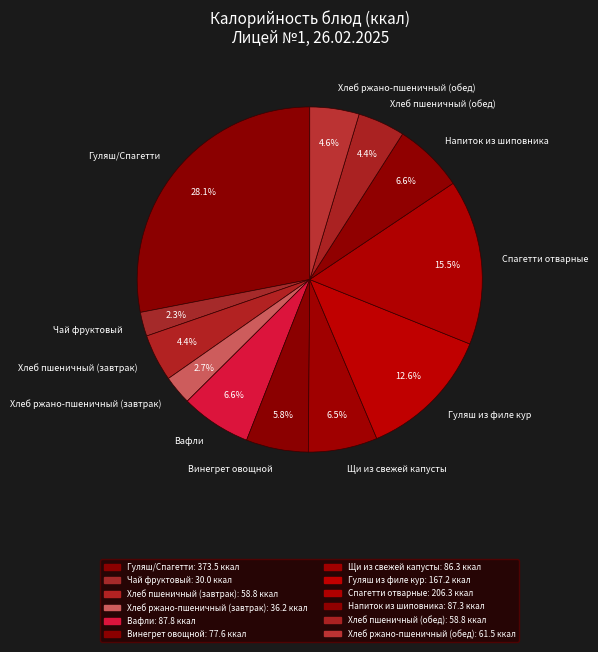

Approximately how many times larger is the value at Спагетти отварные compared to Хлеб пшеничный (завтрак)?

3.5